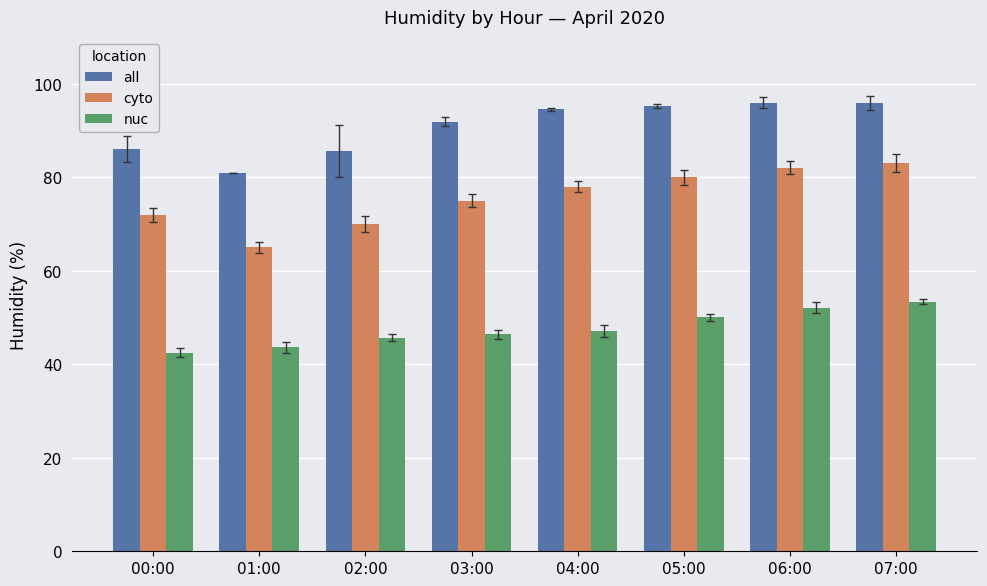

What is the difference between the cyto values at 07:00 and 01:00?

18.0